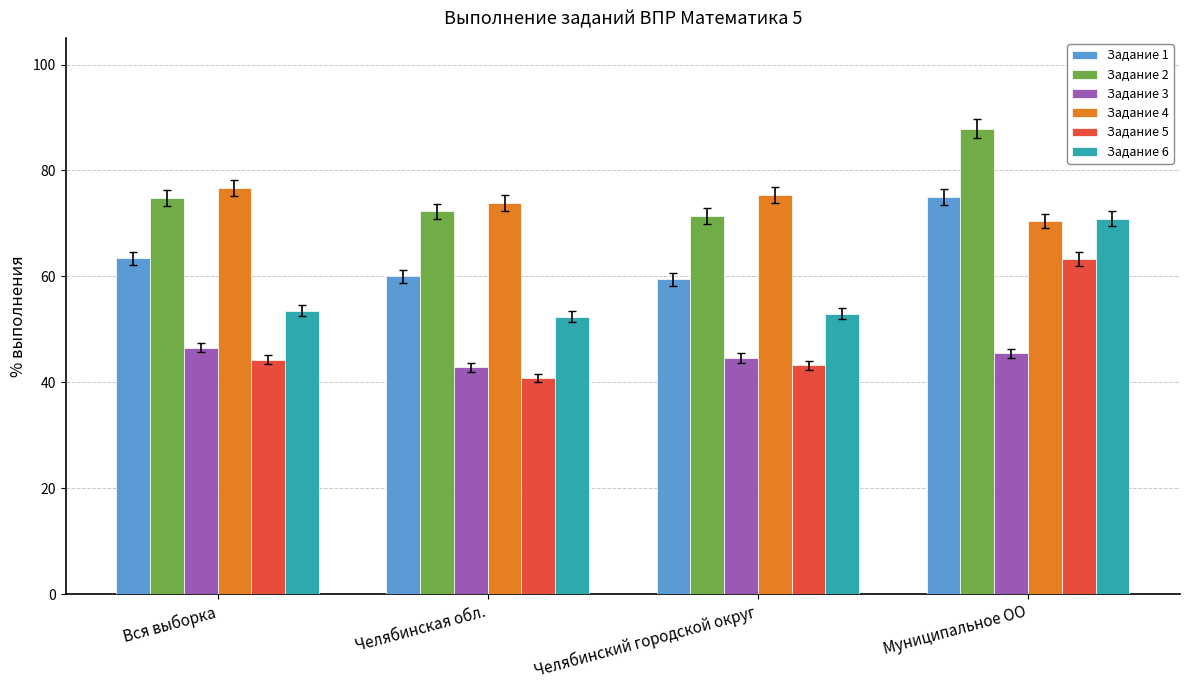

Rank the series at Вся выборка from highest to lowest value.

Задание 4, Задание 2, Задание 1, Задание 6, Задание 3, Задание 5